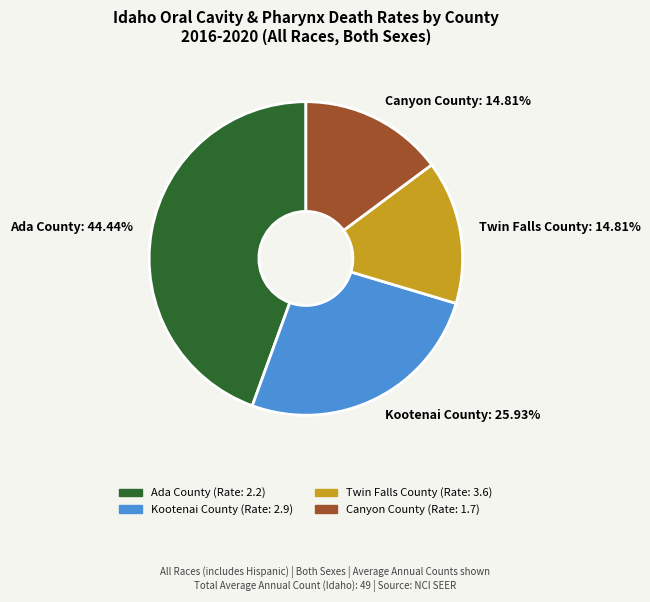

How many segments does this pie chart have?

4